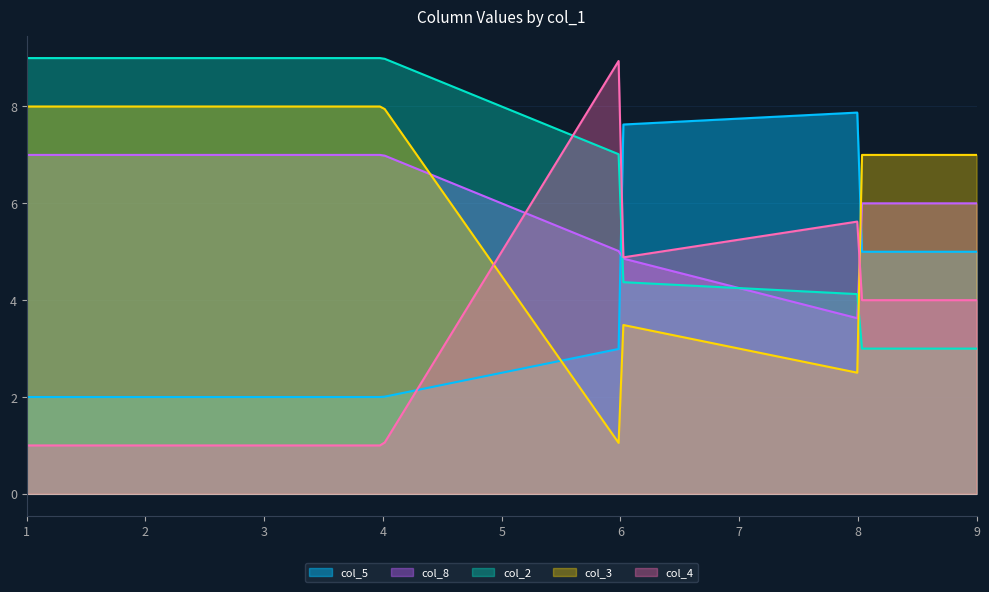

At which category does col_4 reach its first local valley?

3